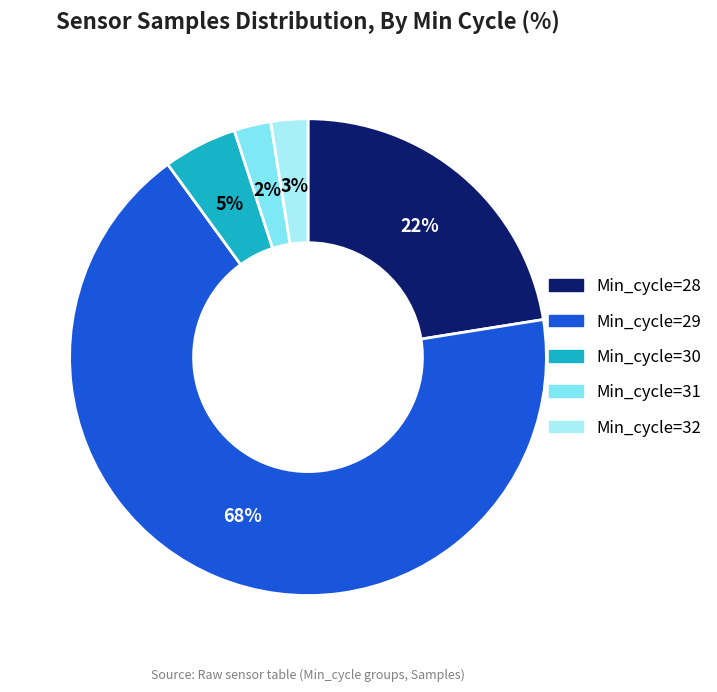

The Min_cycle=32 slice represents 12% of the pie. True or false?

False